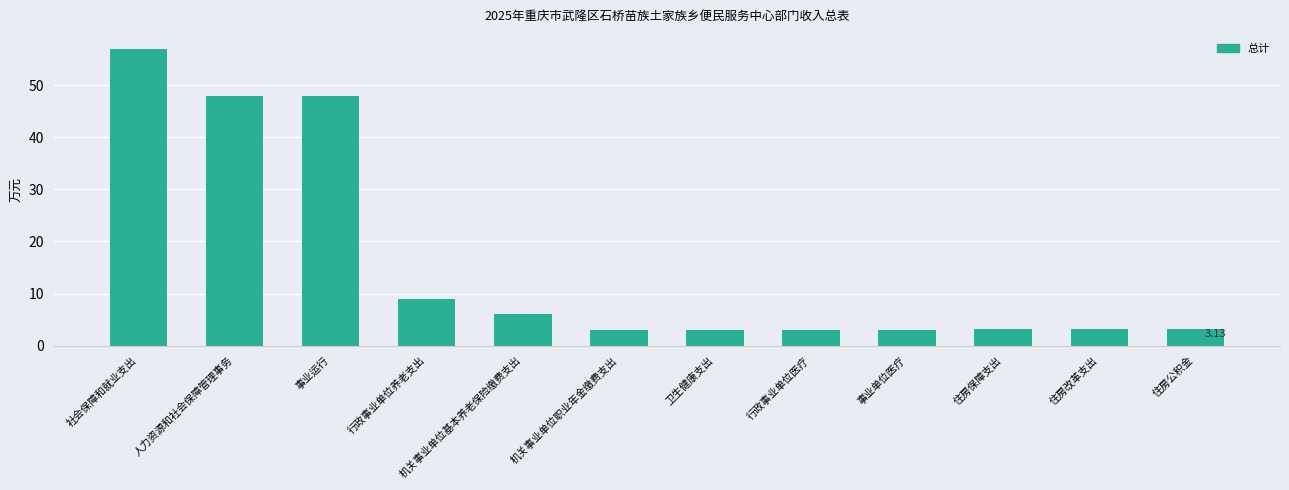

Is it true that the value at 住房公积金 is 1.2?

False